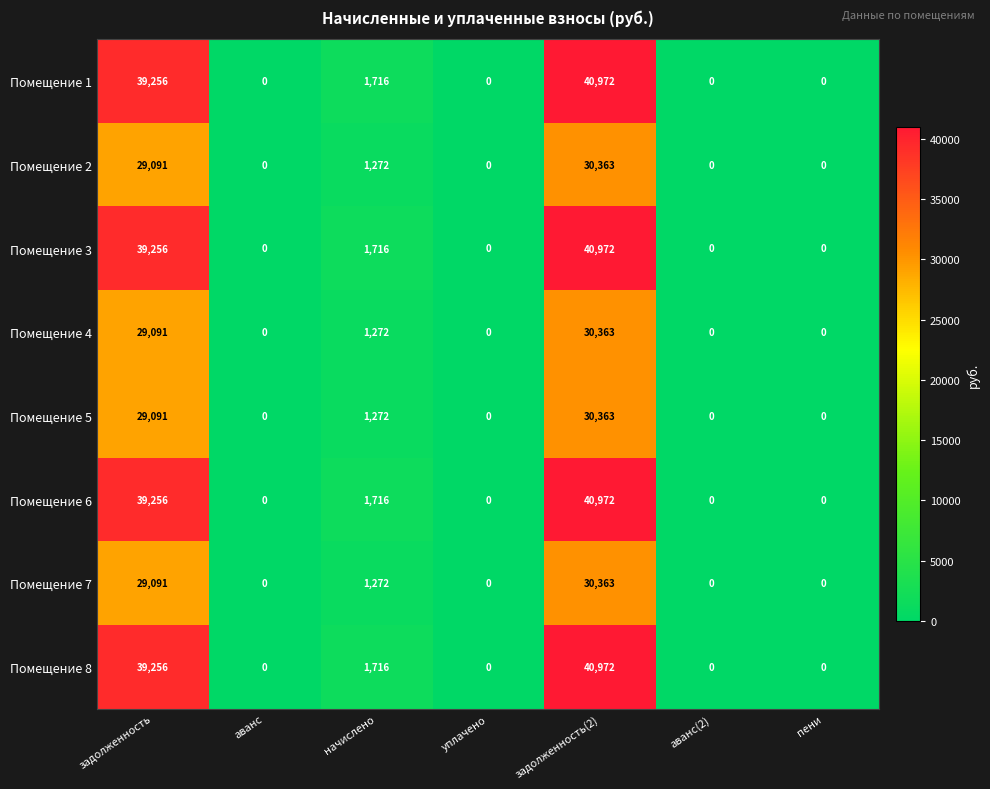

How many data points does each series have?

7